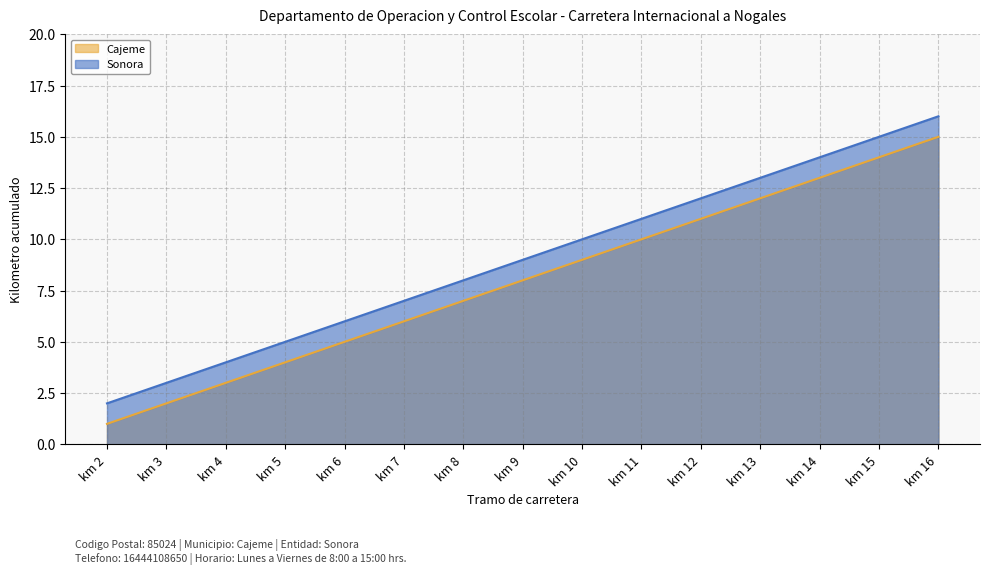

True or false: Sonora (line) and Cajeme (line) cross at least once.

False